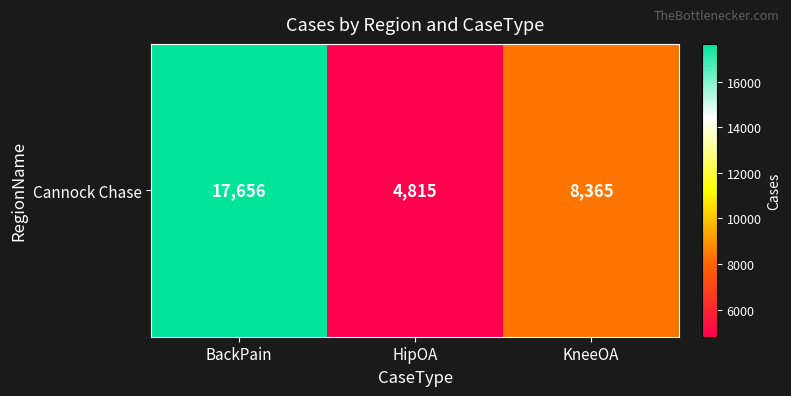

Reading left to right, extract all data points from this chart.

17656	4815	8365